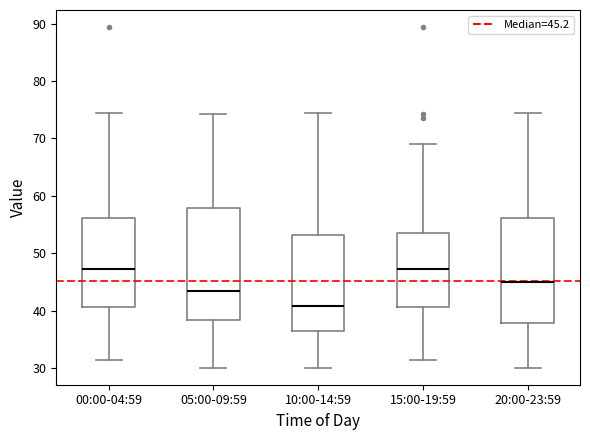

Which box has the lowest median line?

10:00-14:59